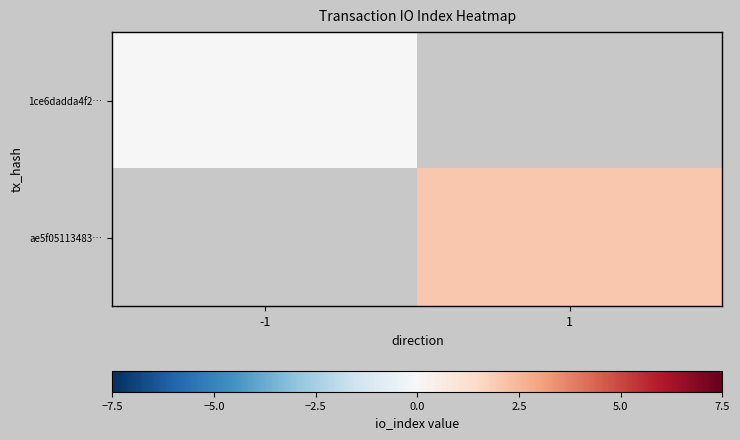

At how many categories does at least one series exceed 1?

1